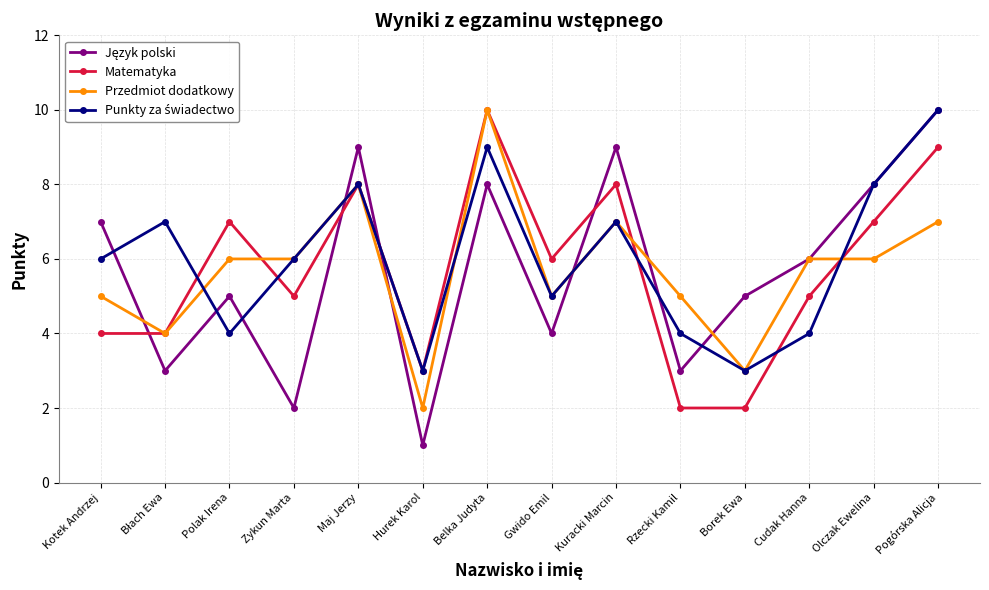

What is the label of the 14th point from the right?

Kotek Andrzej